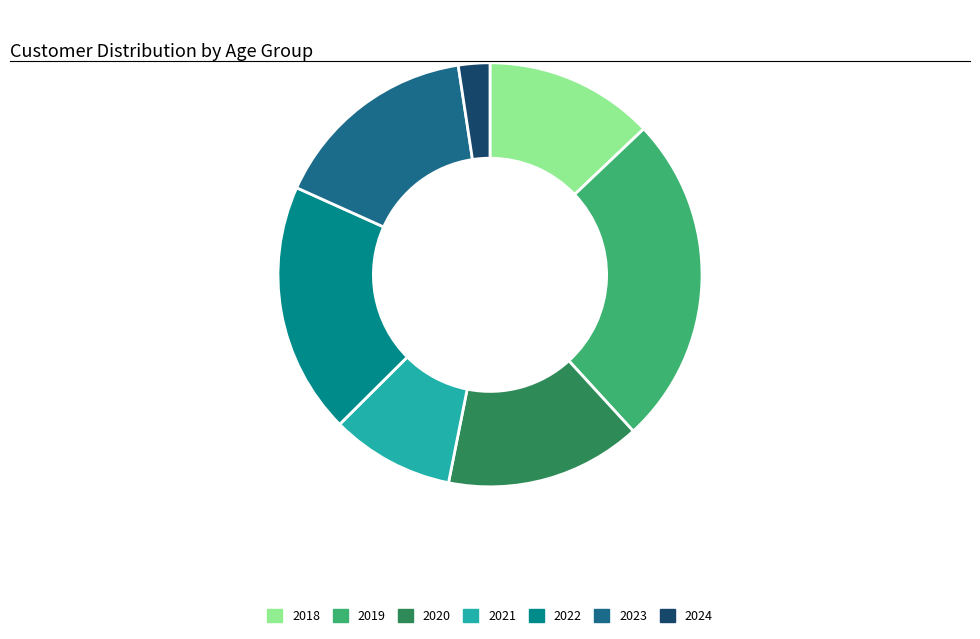

Which slice is the largest?

2019